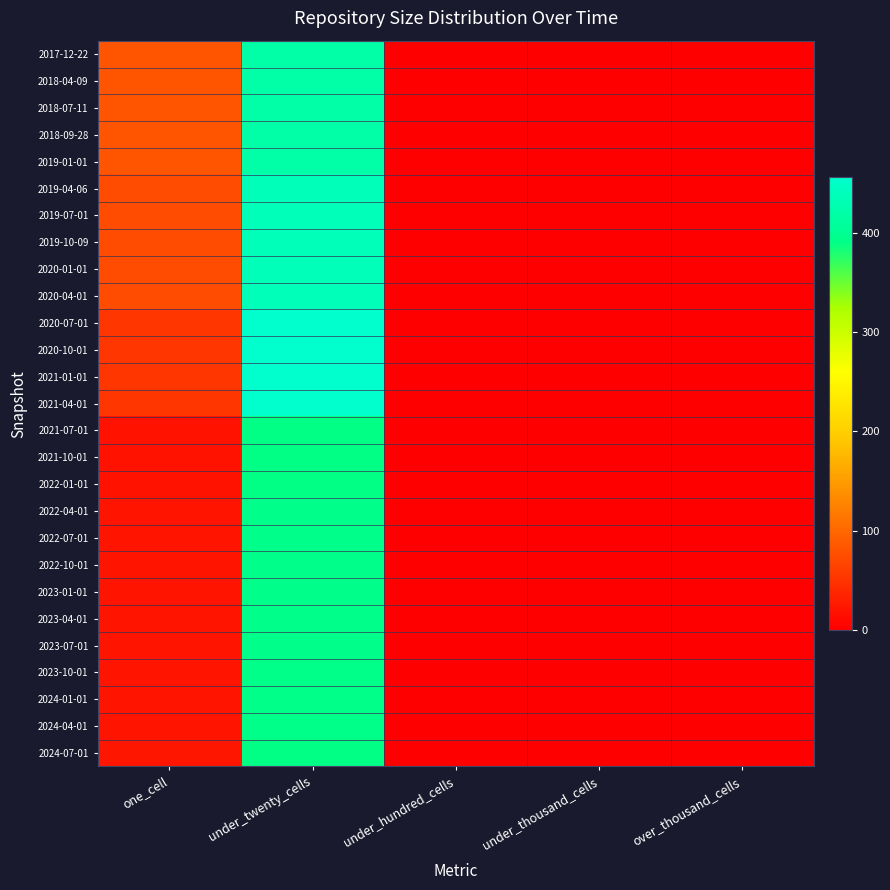

What is the spread (max minus min) of values at one_cell?

63